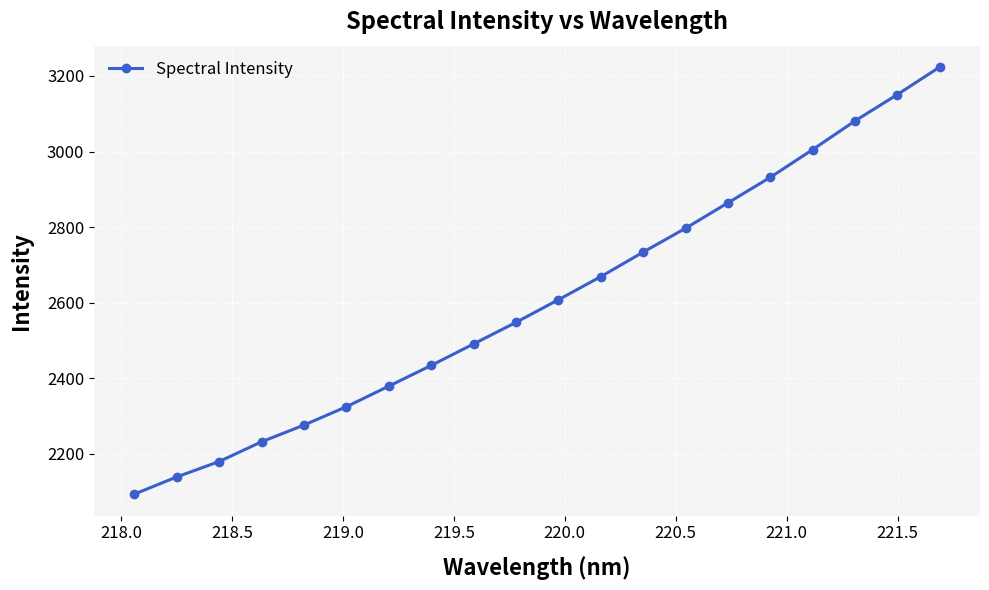

What is the smallest value displayed?

2093.3